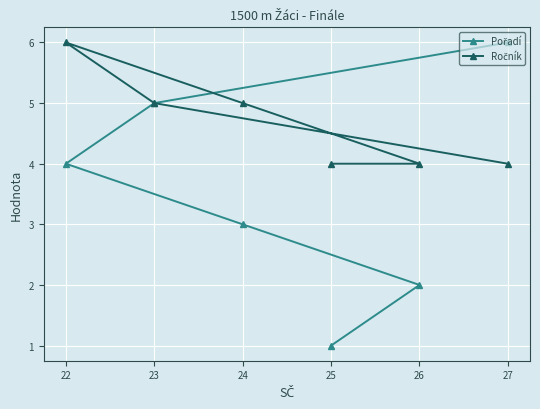

What is the total value across all series at 26?

6